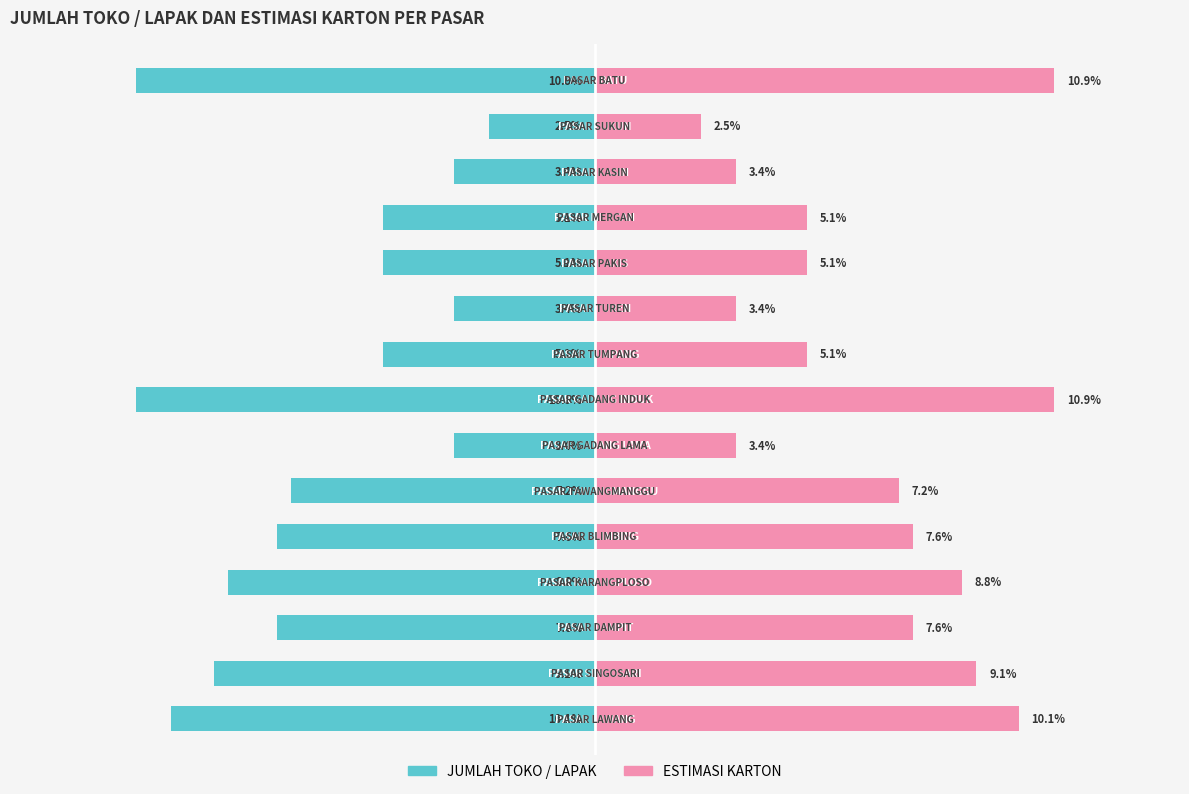

Between 0 and 11, which is larger?

11